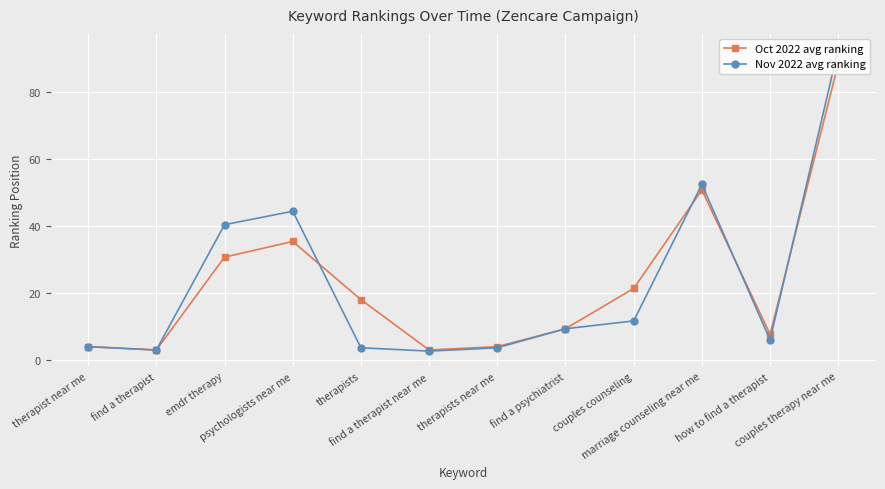

The value of Nov 2022 avg ranking at how to find a therapist is 6.0. True or false?

True